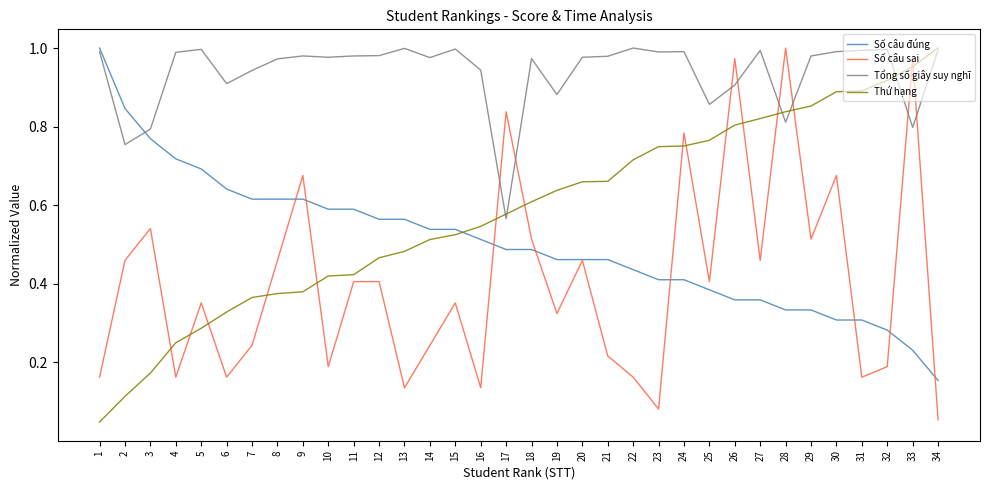

Is it true that Thứ hạng equals 0.2 at 27?

False